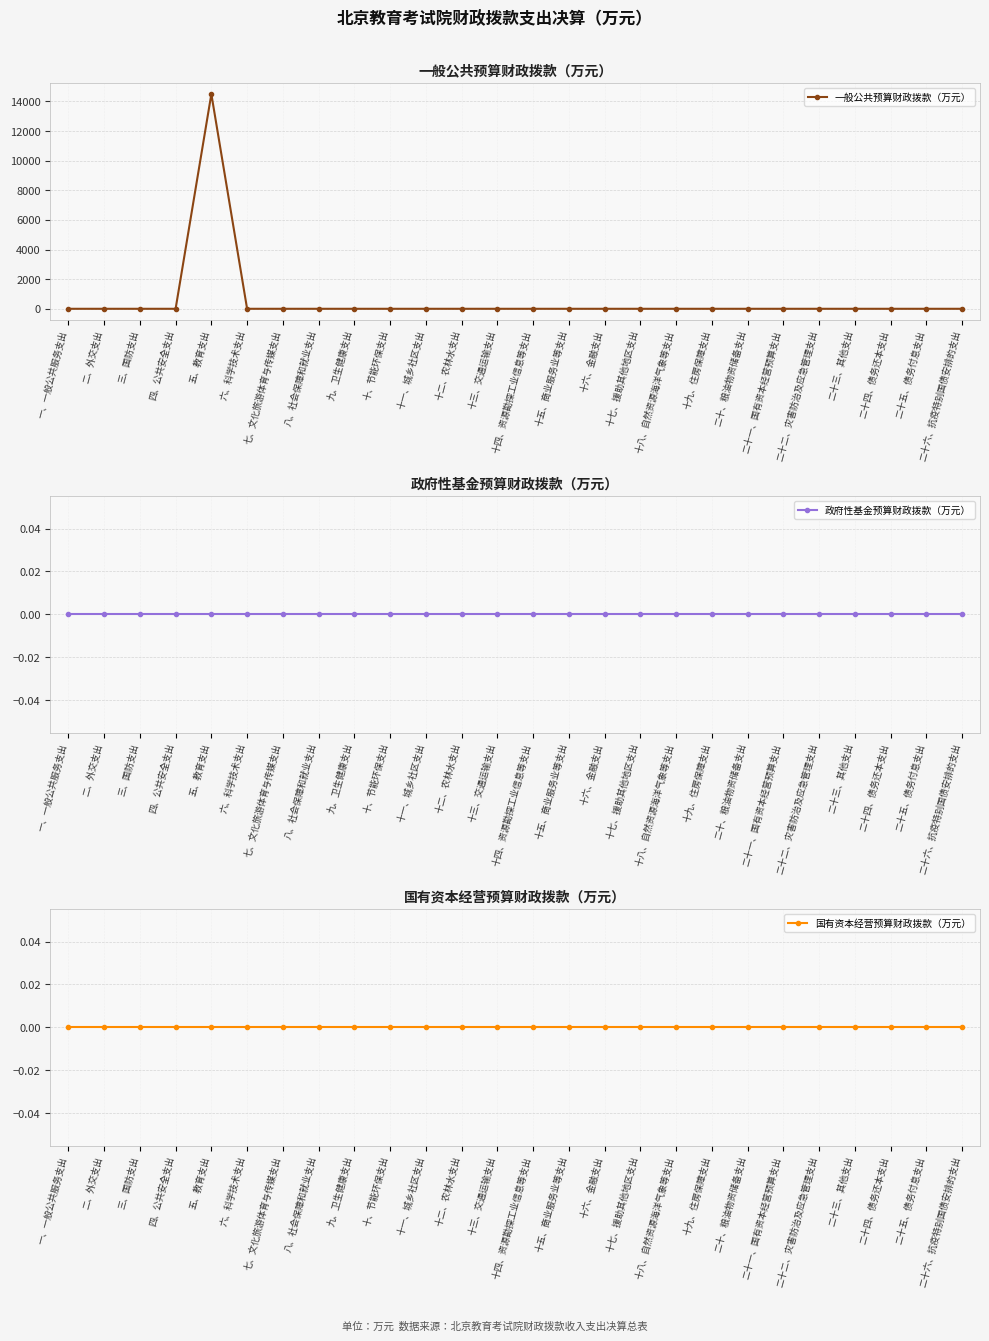

True or false: 国有资本经营预算财政拨款（万元） has more than 1 interior local peaks.

False